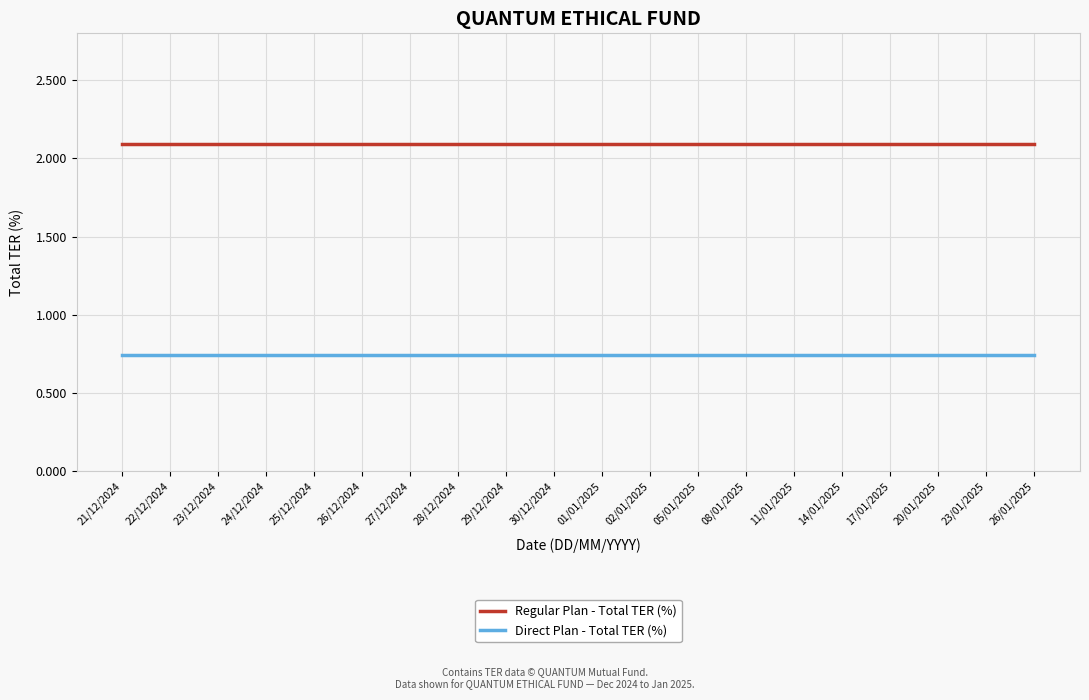

Which series has the largest total across all categories?

Regular Plan - Total TER (%)